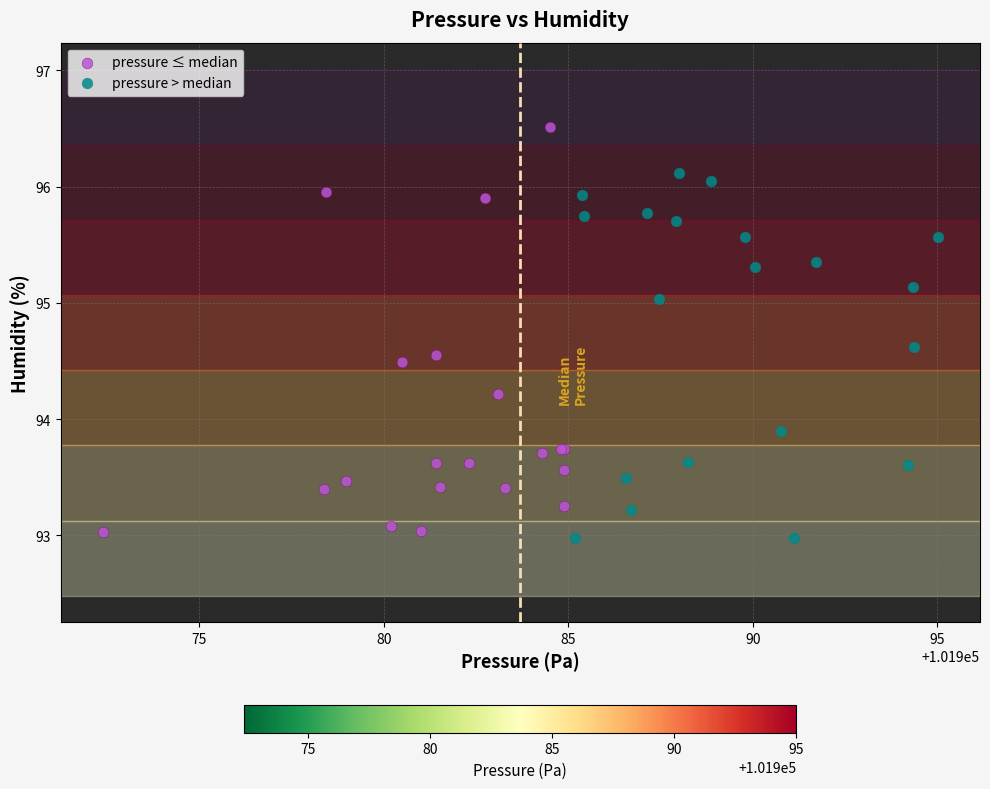

Which series has the largest Y range (max minus min)?

pressure ≤ median